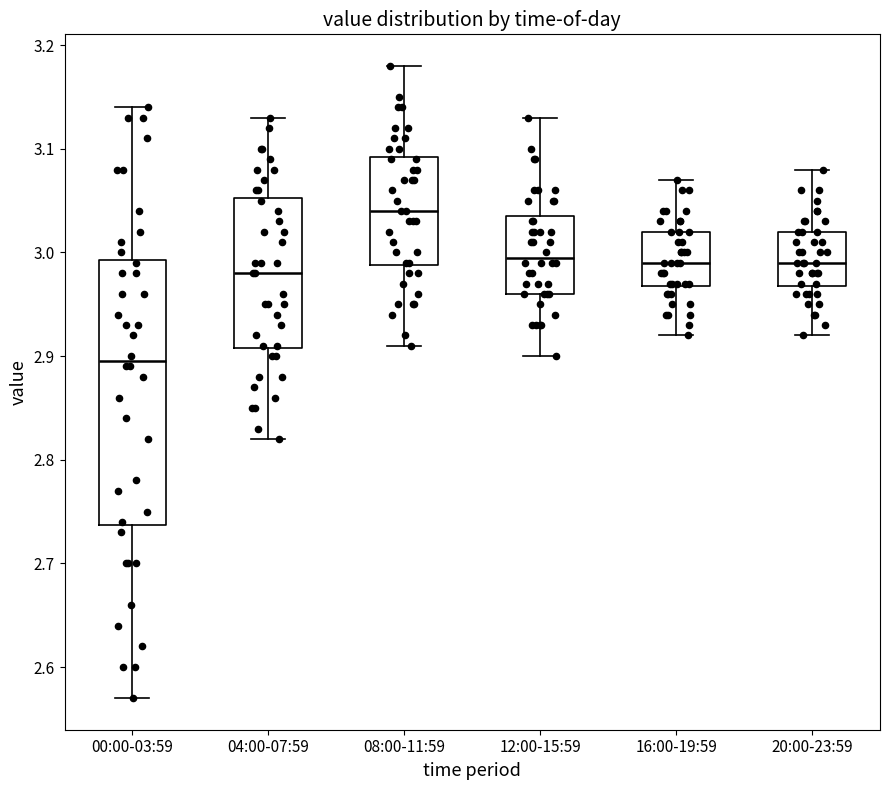

Which box's median line is the highest?

08:00-11:59